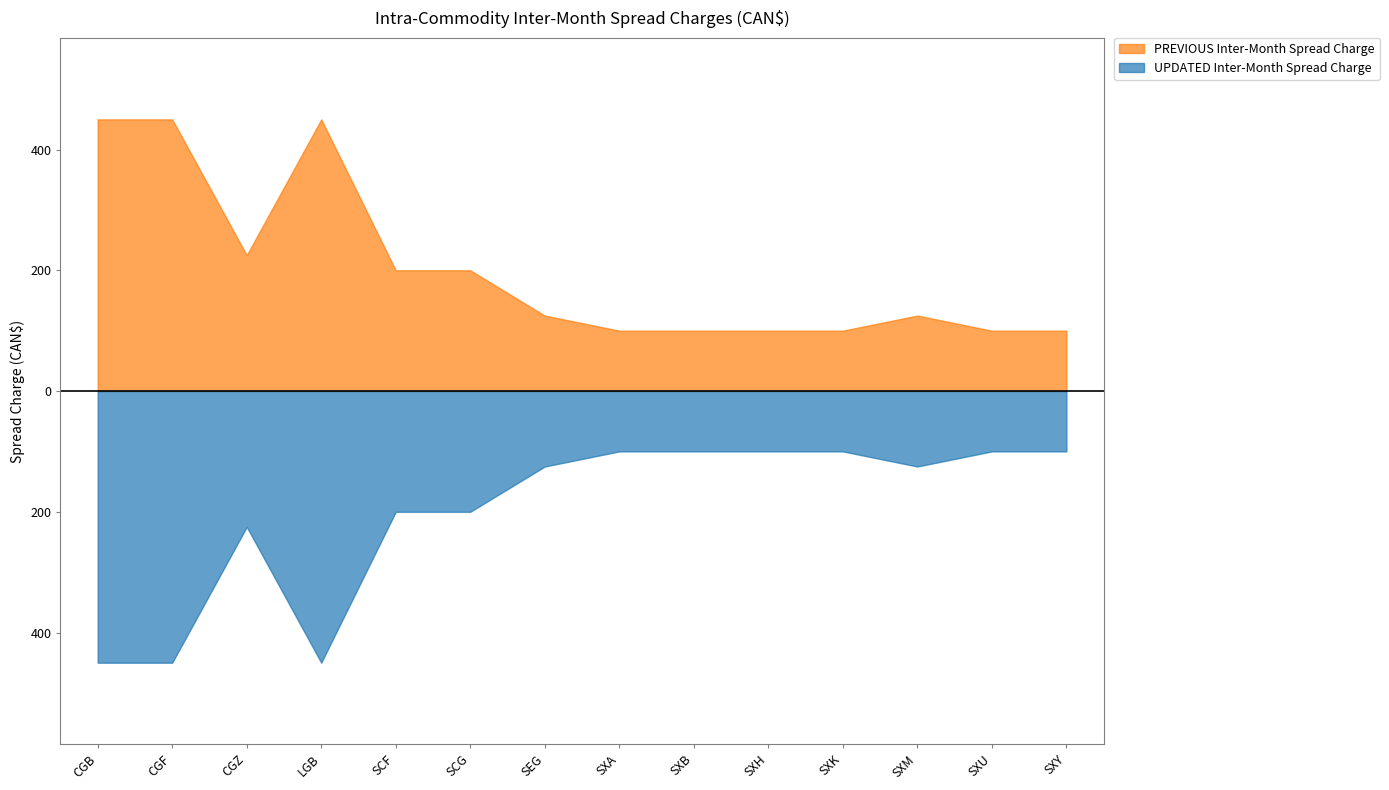

What is the greatest value displayed?

450